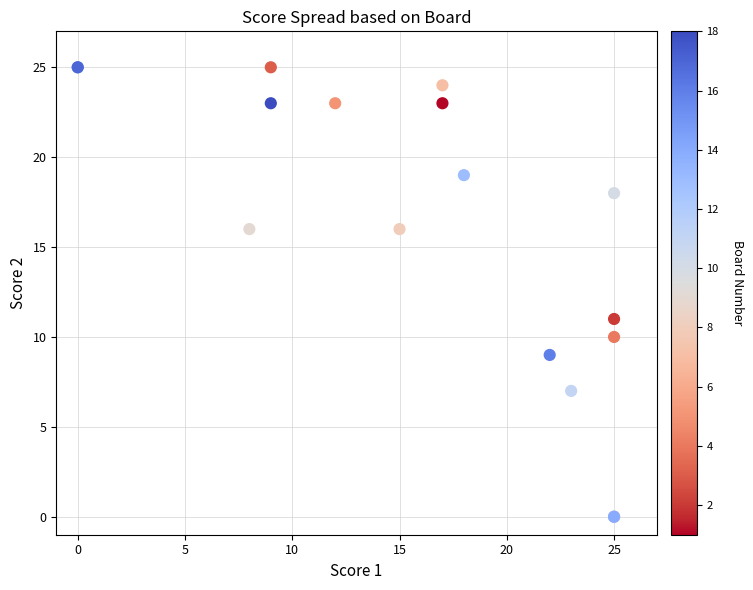

What Y value in the scatter plot is closest to 12?

11